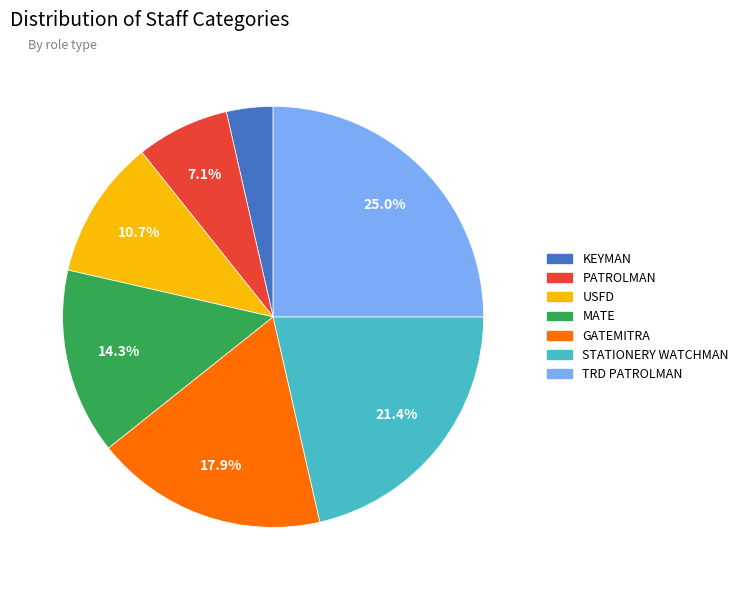

To the nearest percent, what percentage of the pie is GATEMITRA?

18%